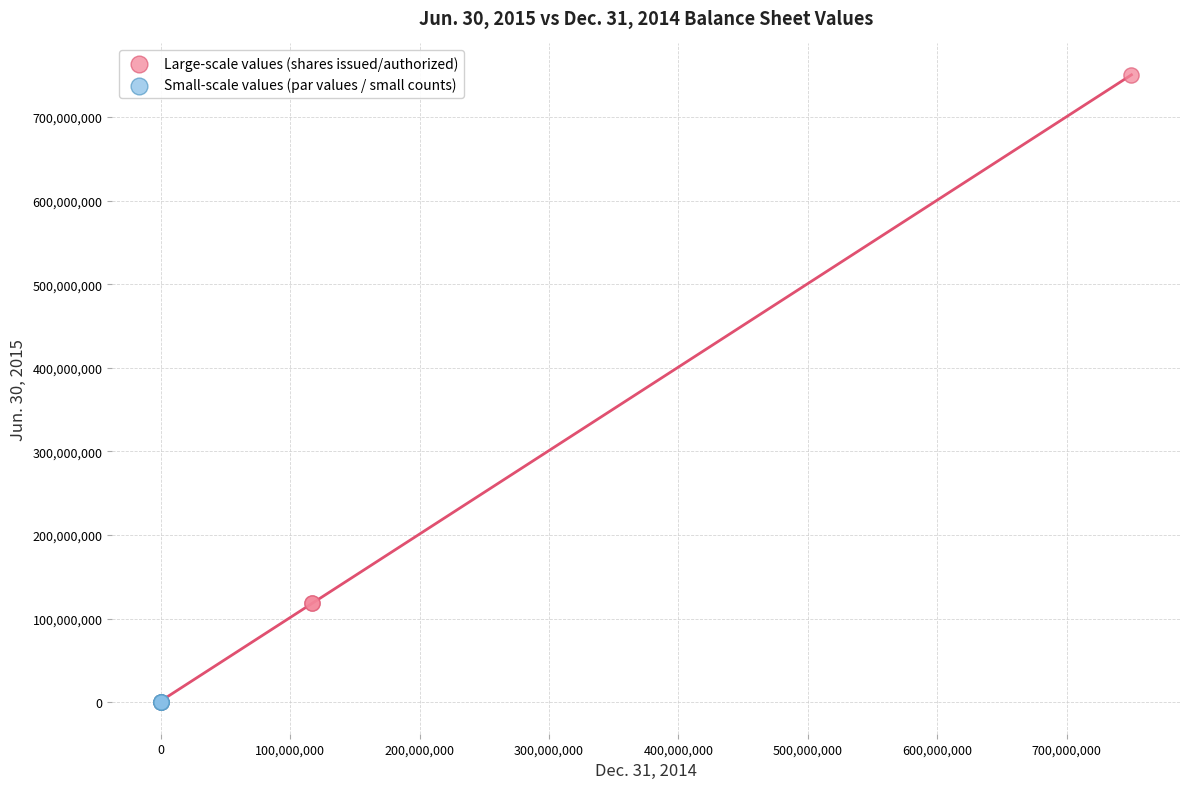

Which series reaches the maximum Y coordinate?

Large-scale values (shares issued/authorized)